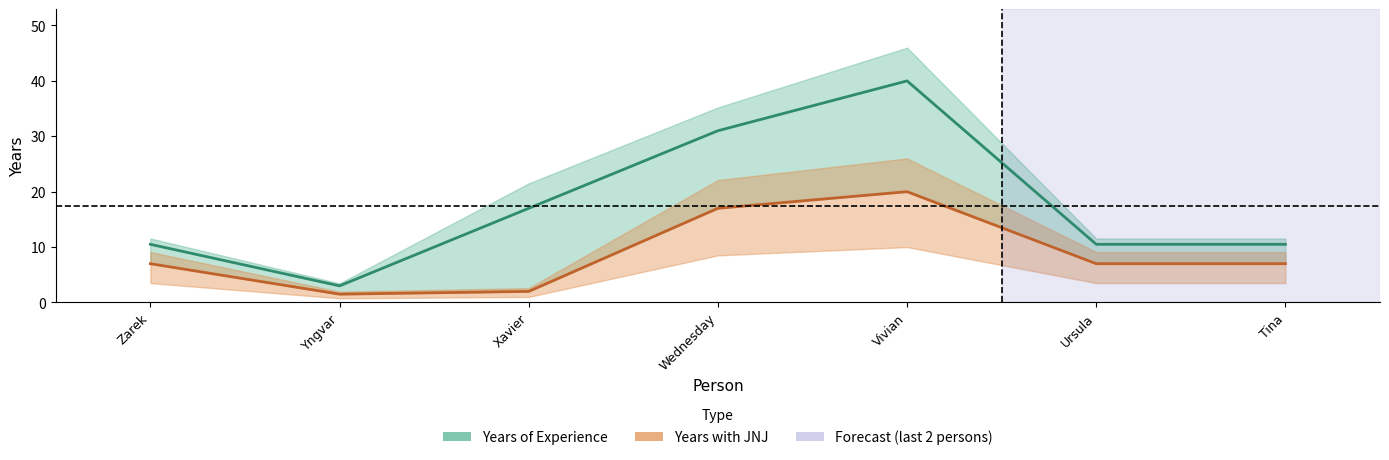

True or false: Years with JNJ has more than 0 points higher than both neighbors.

True